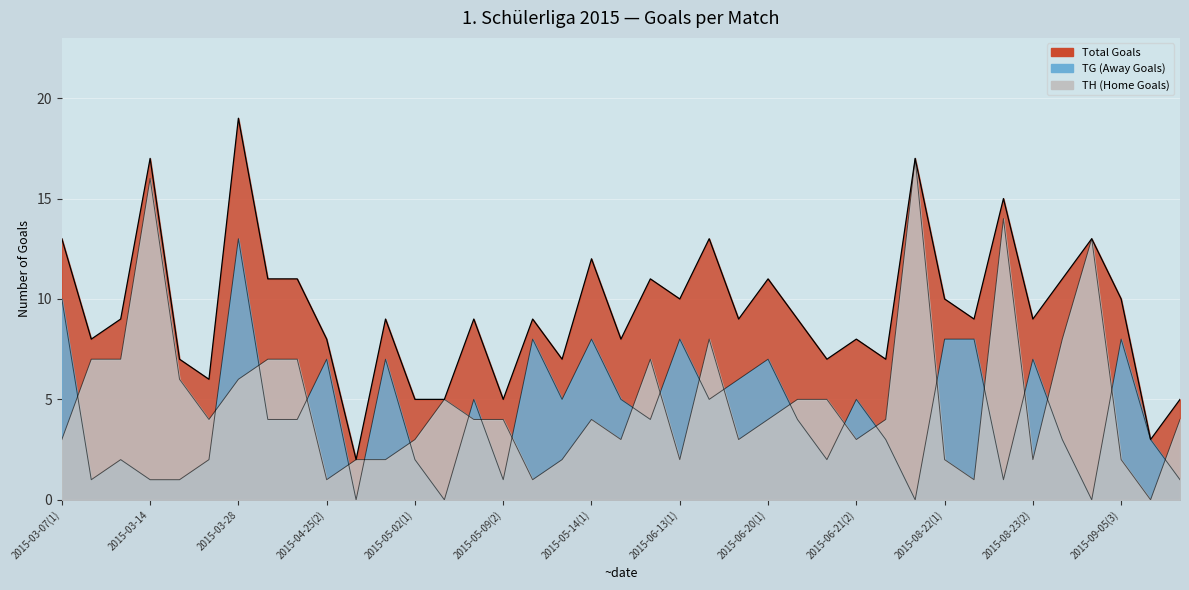

Rank the series by their maximum value, from lowest to highest.

TG (Away Goals), TH (Home Goals), Total Goals